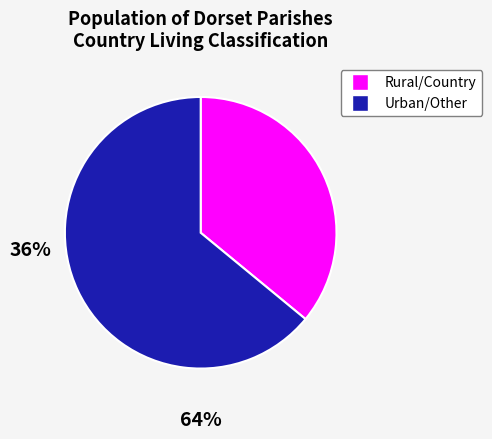

Does any single category account for the majority?

Yes